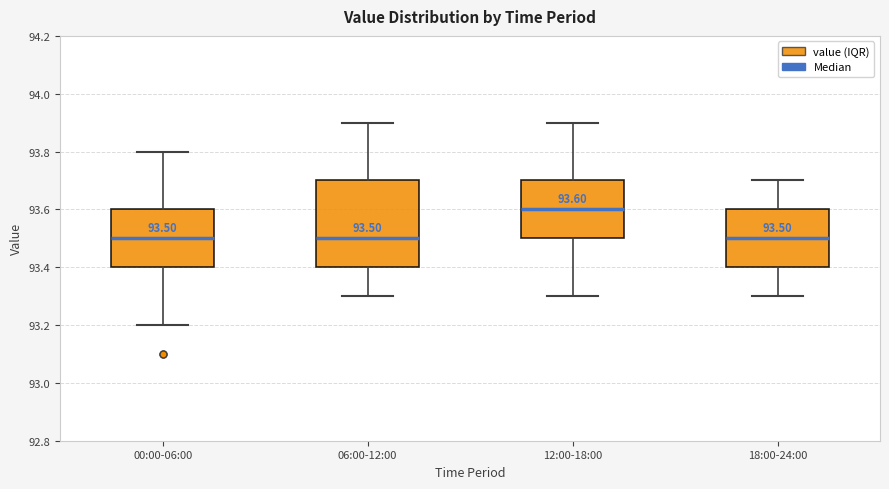

Which box's median line is the highest?

12:00-18:00